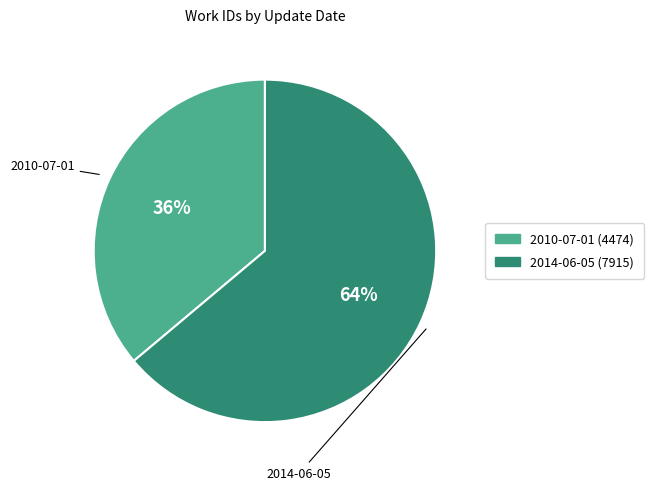

The 2014-06-05 slice represents 55% of the pie. True or false?

False